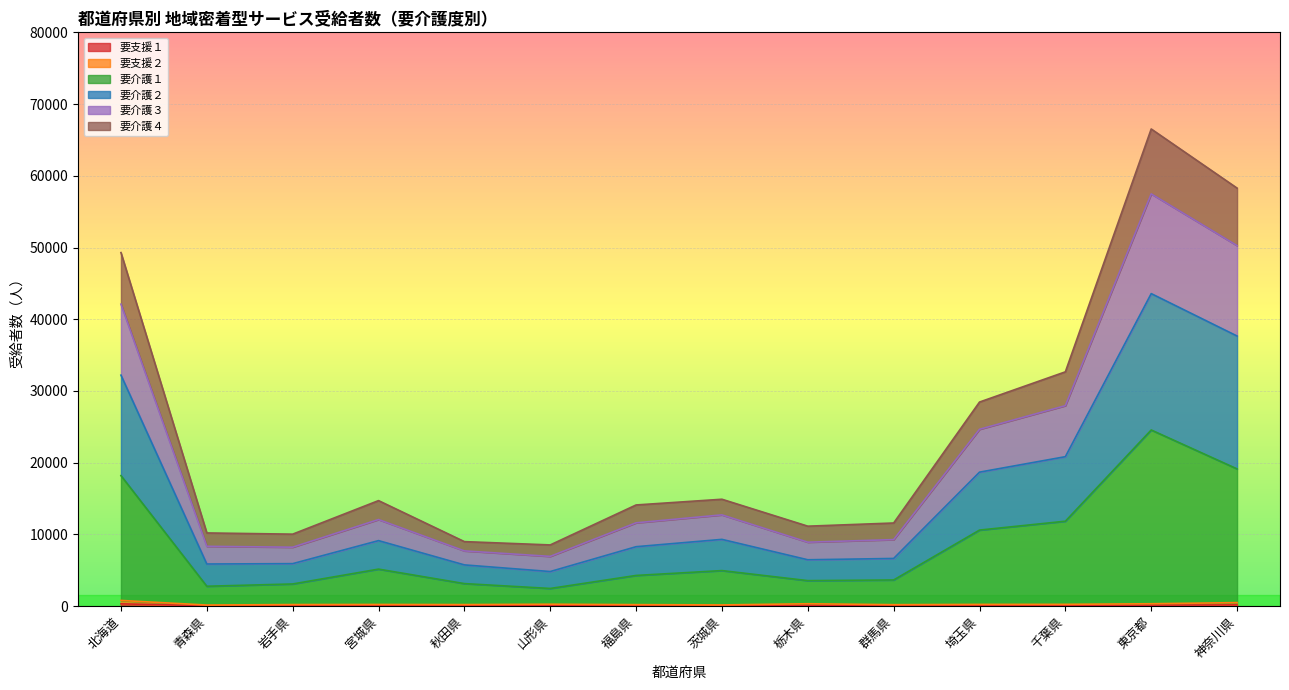

At which category does 要支援１ reach its first local valley?

青森県